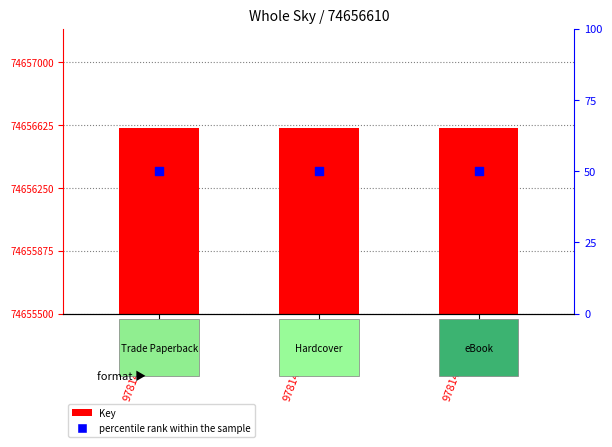

Which series has the largest total across all categories?

Key